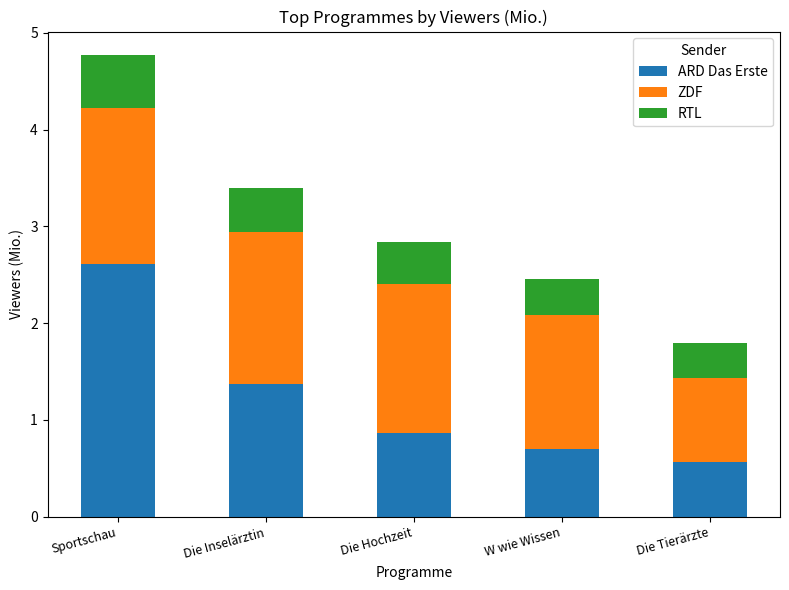

Which category has the lowest value in the ARD Das Erste series?

Die Tierärzte